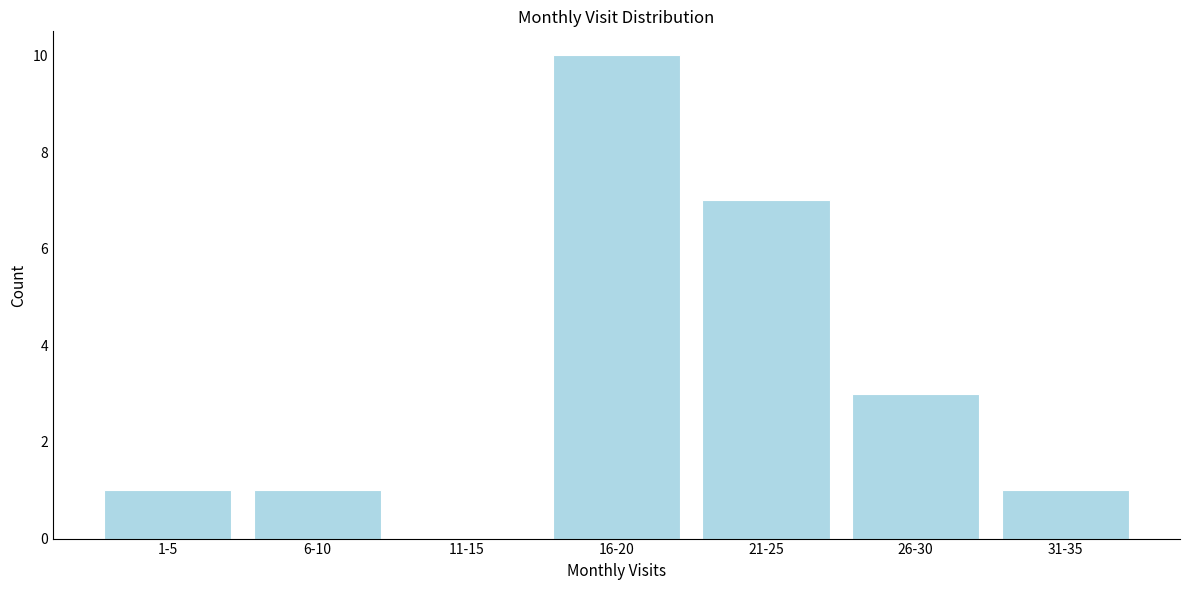

Reading left to right, list all the values displayed in this chart.

1-5=1	6-10=1	11-15=0	16-20=10	21-25=7	26-30=3	31-35=1